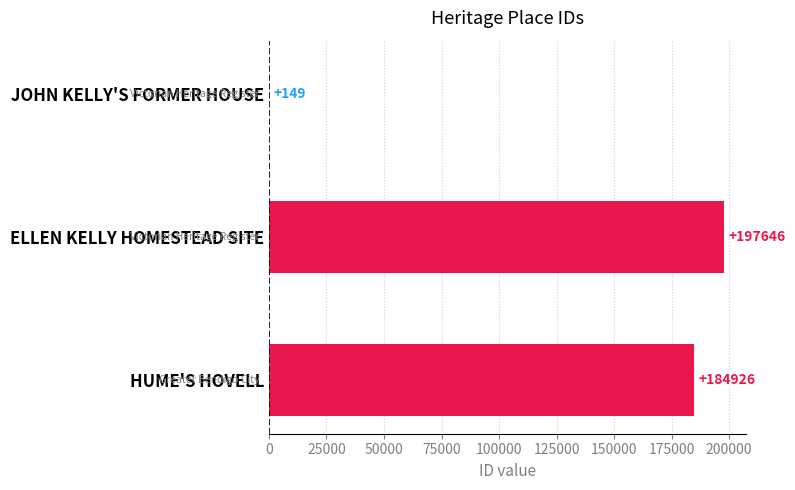

Read the value at JOHN KELLY'S FORMER HOUSE.

149